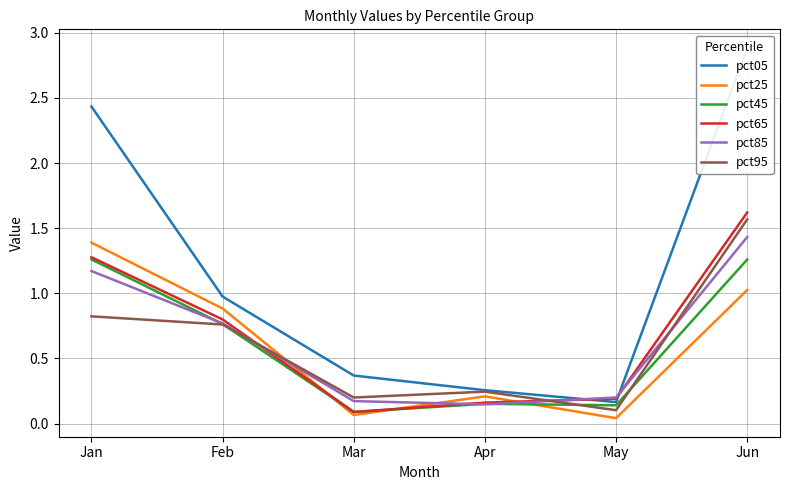

List the series in order of their peak value, lowest first.

pct45, pct25, pct85, pct95, pct65, pct05